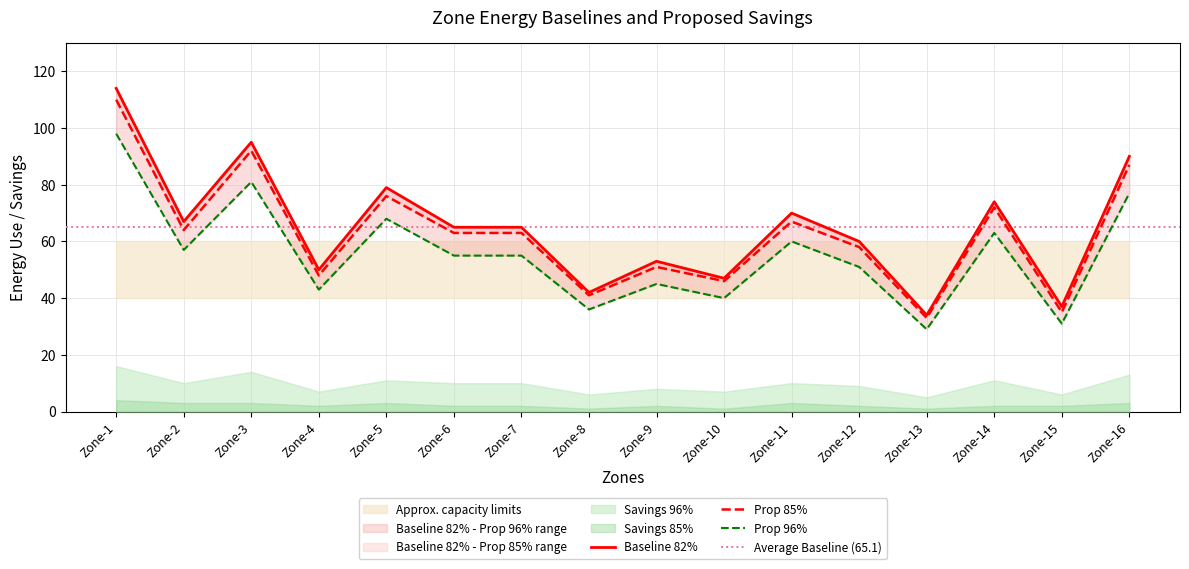

True or false: Baseline 82% and Prop 85% cross at least once.

False